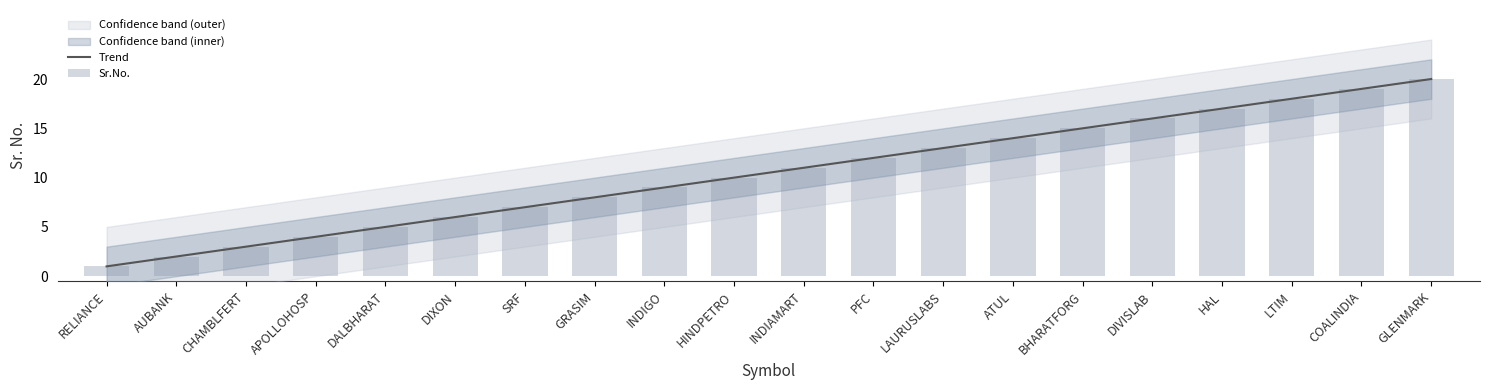

Reading left to right, transcribe all the data shown in this chart.

1	2	3	4	5	6	7	8	9	10	11	12	13	14	15	16	17	18	19	20